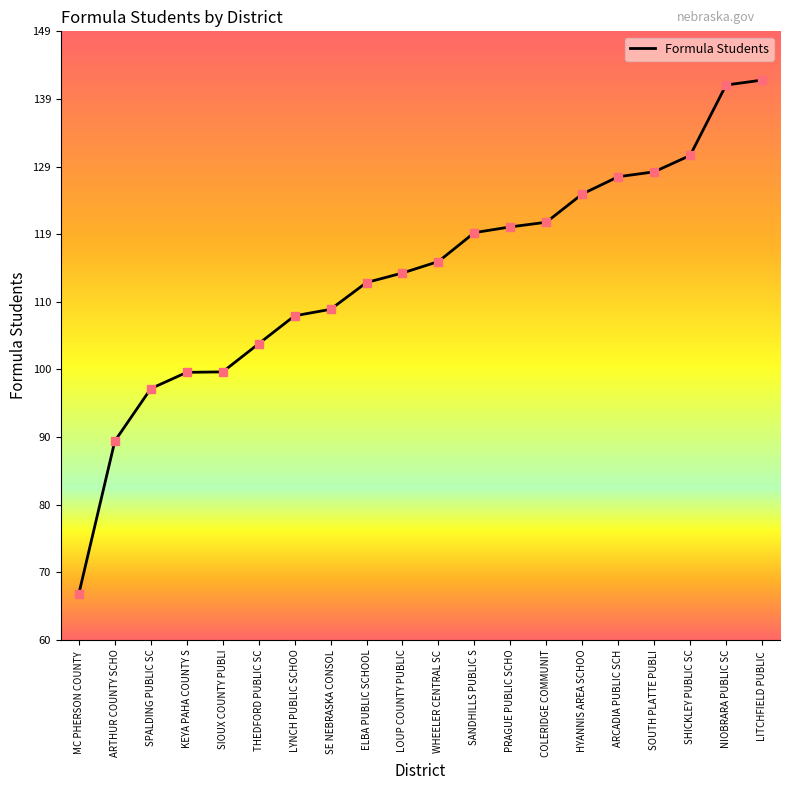

What is the ratio of the value at ELBA PUBLIC SCHOOL to the value at THEDFORD PUBLIC SC?

1.1